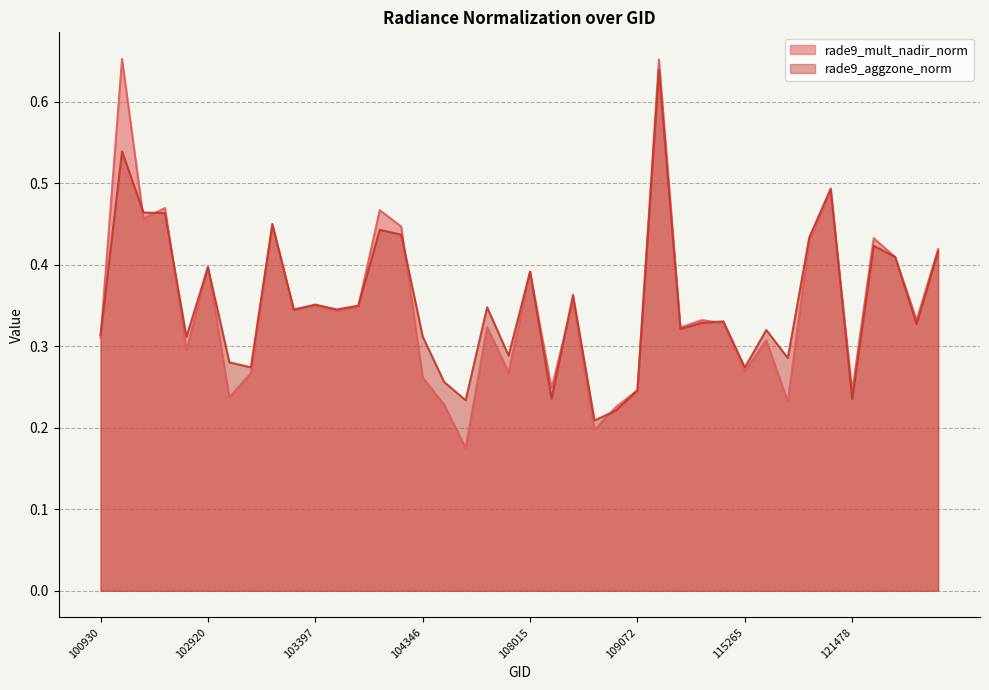

Which series has the largest total across all categories?

rade9_aggzone_norm